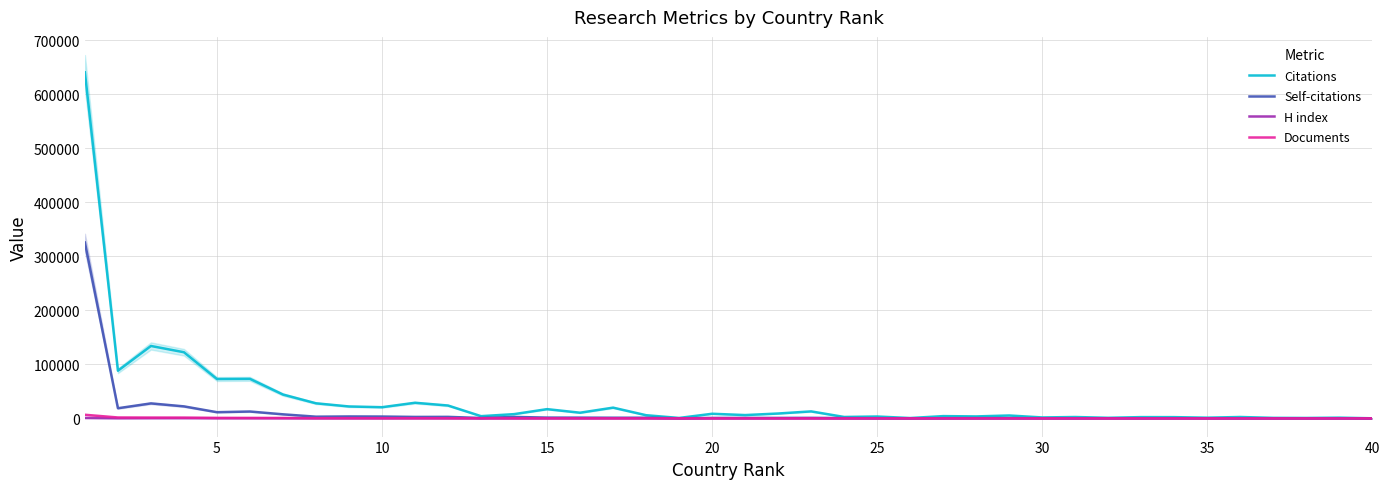

Which category has the lowest value across all series?

40